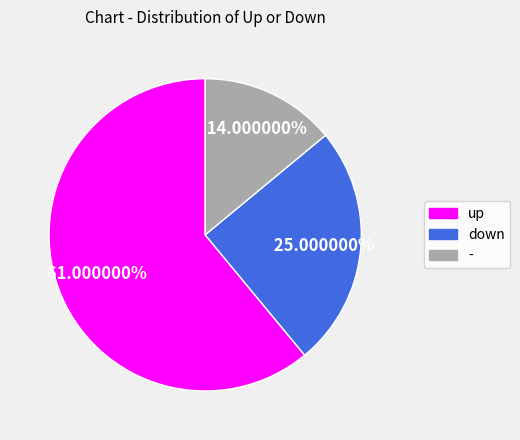

Which has a higher value, - or up?

up